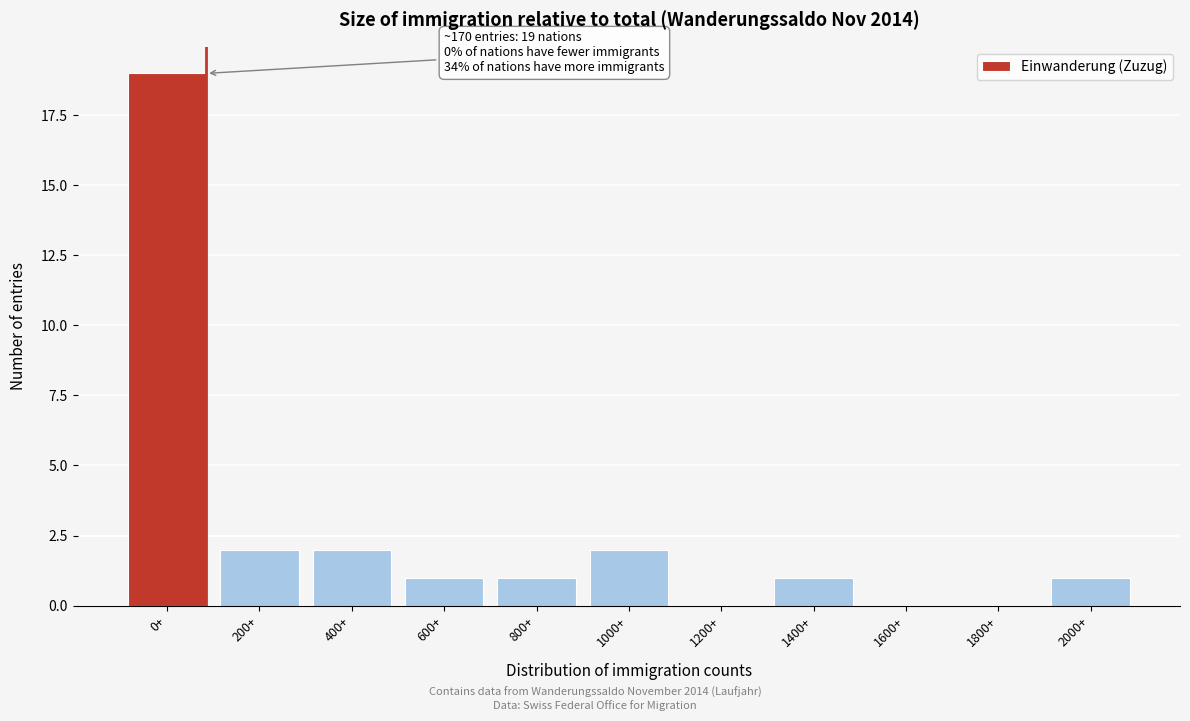

Reading left to right, extract all data points from this chart.

0+=19	200+=2	400+=2	600+=1	800+=1	1000+=2	1200+=0	1400+=1	1600+=0	1800+=0	2000+=1